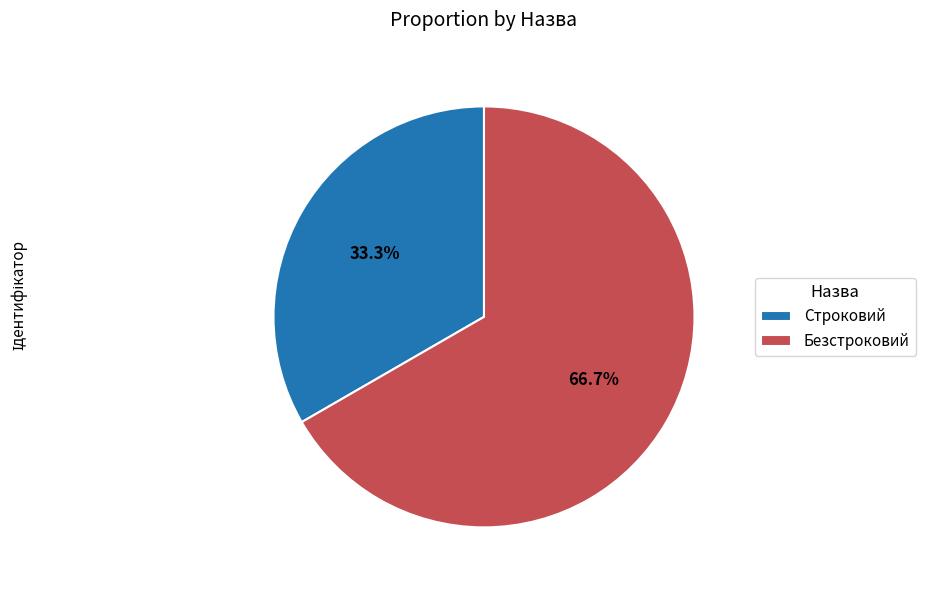

Does Безстроковий account for over 50% of the chart?

Yes